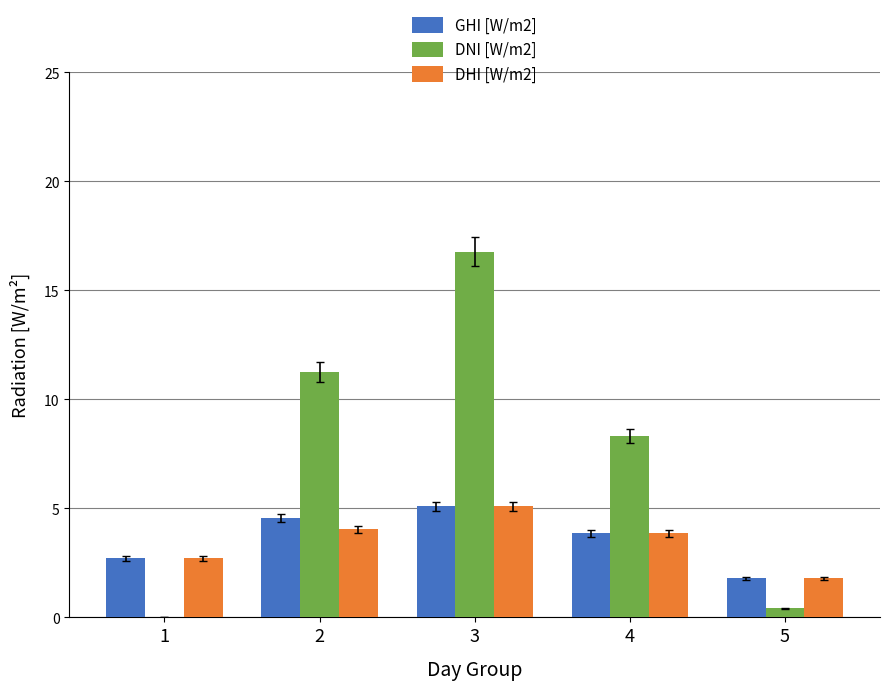

At which category is the sum across all series the highest?

3